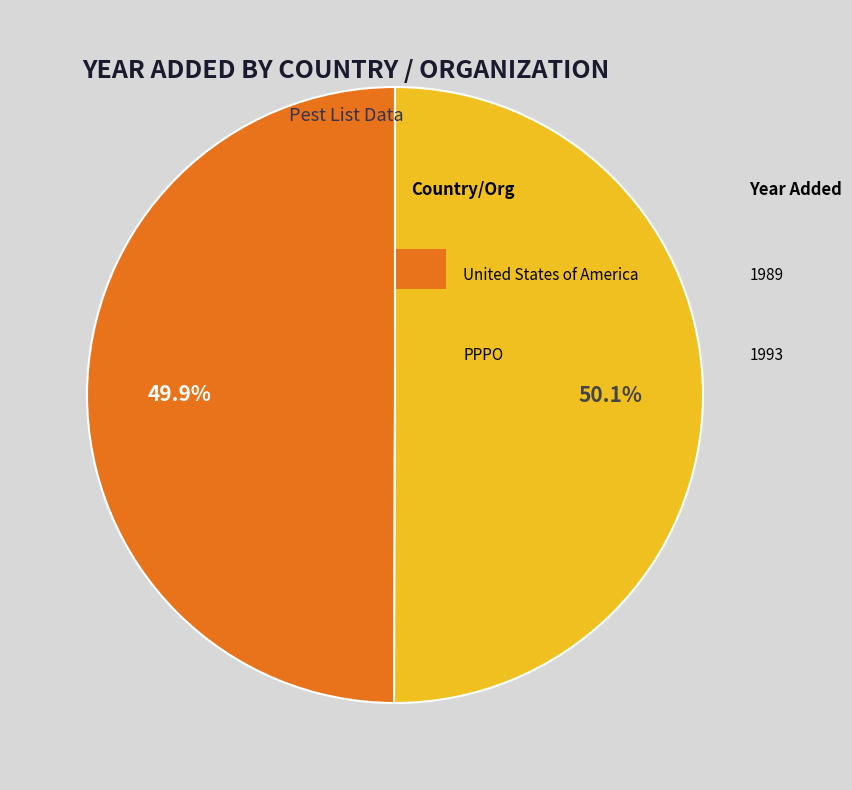

Does any single category account for the majority?

Yes